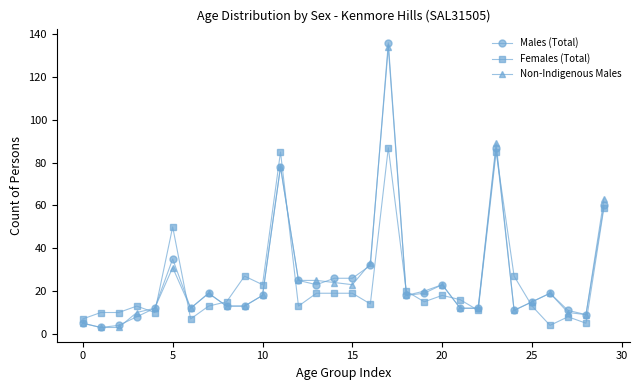

What is the maximum value shown in the chart?

136